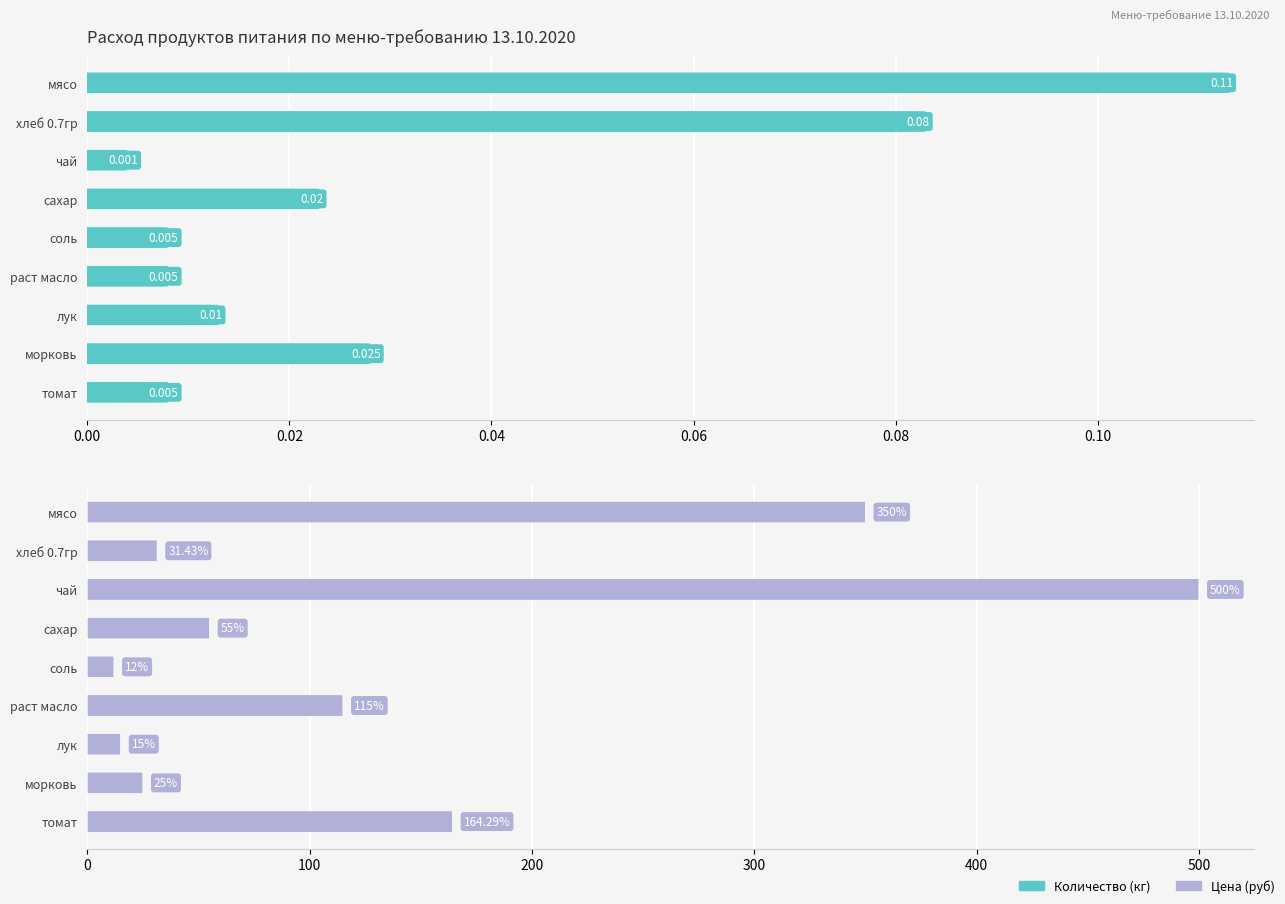

Which series changed the most between хлеб 0.7гр and морковь?

Цена (руб)